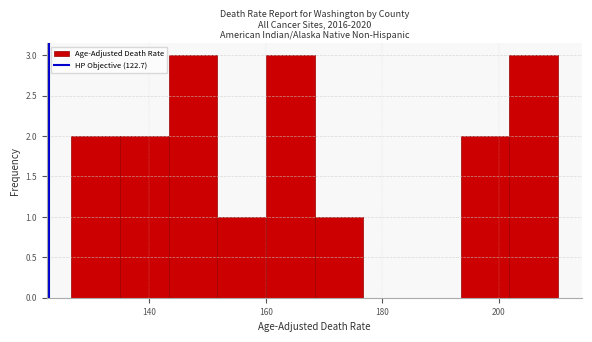

How tall is the bar that spans 202 to 210 on the x-axis? Neither the bar edges nor the heights are printed on the chart, so give them approximately, as read against the axes.

3